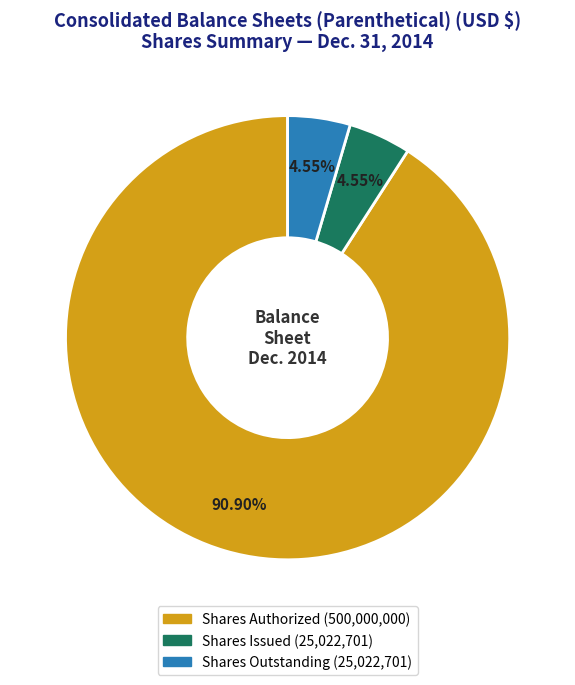

Is there any slice that represents more than half of the pie?

Yes